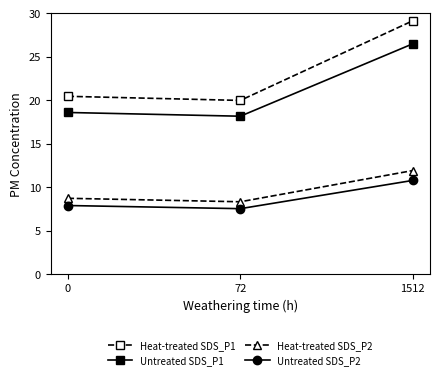

The value of Heat-treated SDS_P2 at 72 is 14.1. True or false?

False